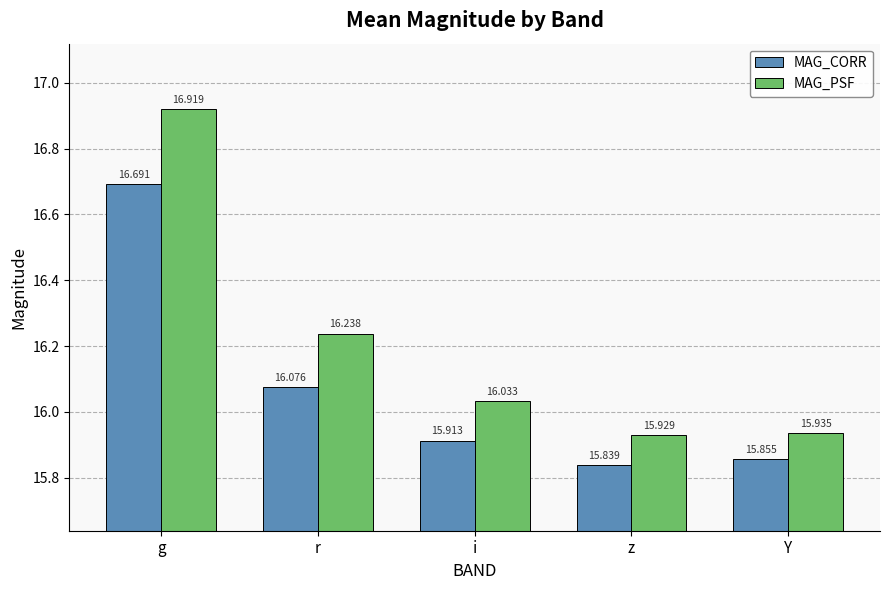

What are all the series names shown in the legend?

MAG_CORR, MAG_PSF